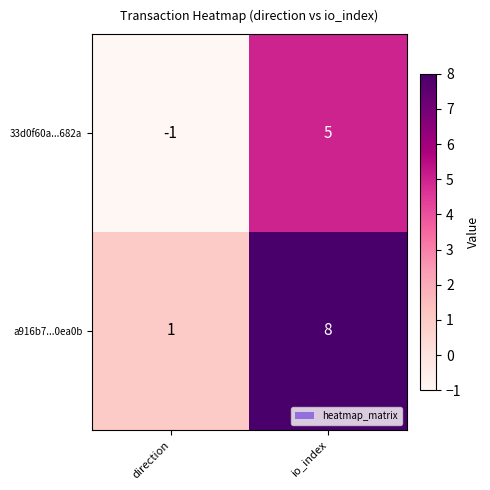

The a916b7...0ea0b series shows 1 at direction. True or false?

True